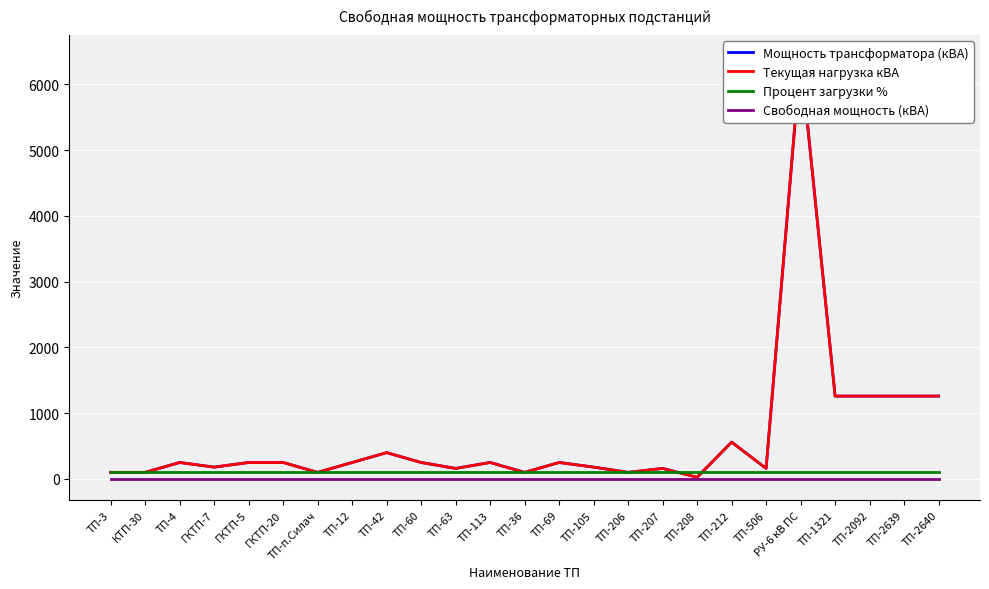

What is the label of the 4th point from the left?

ГКТП-7